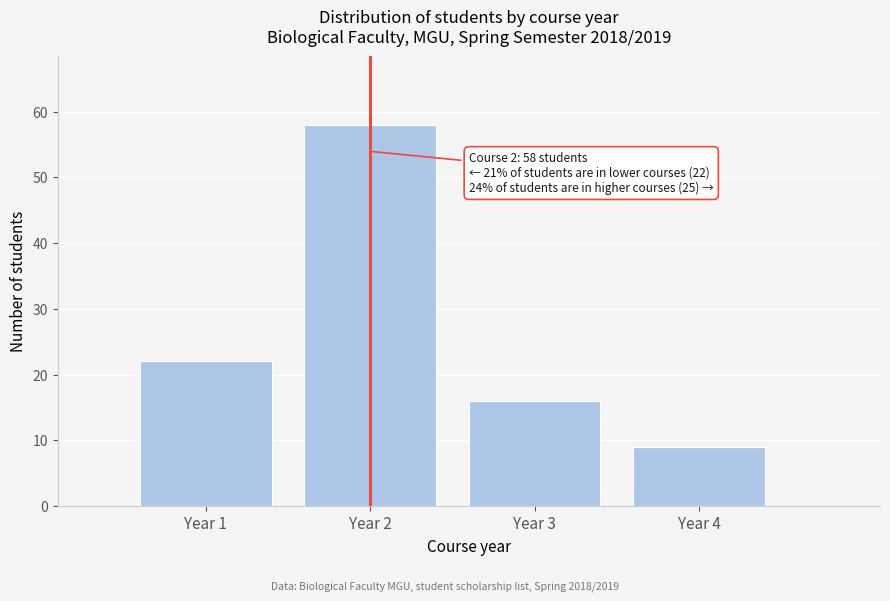

Reading left to right, extract all data points from this chart.

Year 1=22	Year 2=58	Year 3=16	Year 4=9